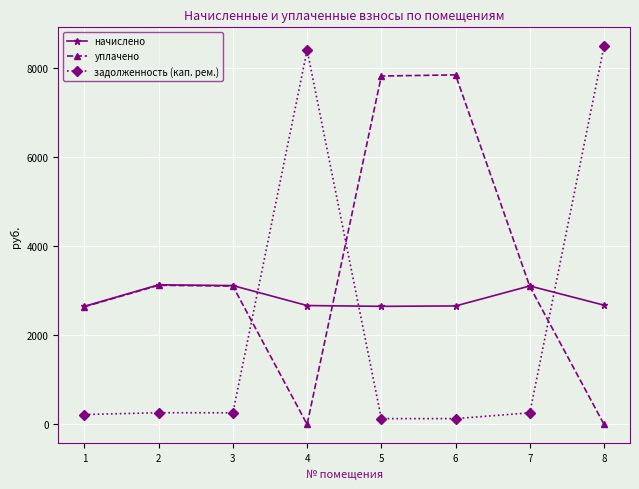

What is the value of the уплачено point at the 3rd from the left?

3108.2